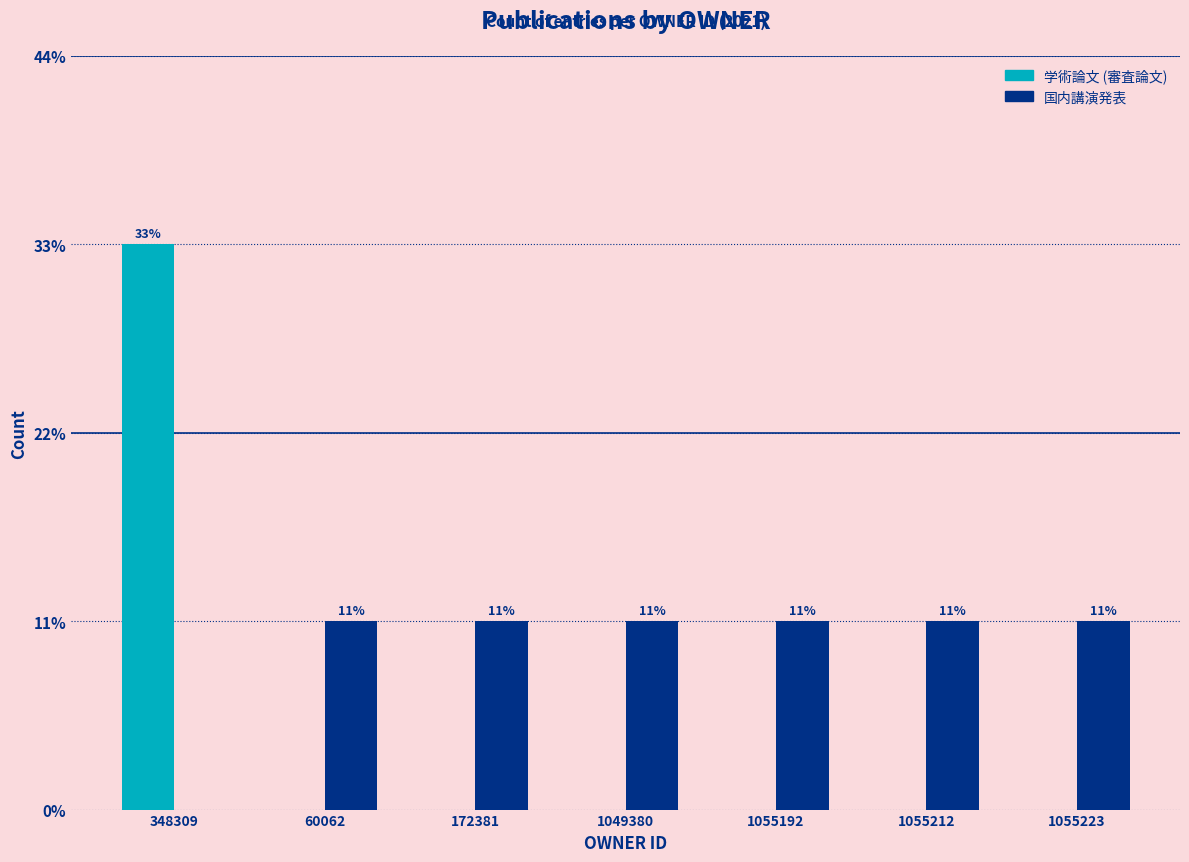

What are all the series names shown in the legend?

学術論文 (審査論文), 国内講演発表